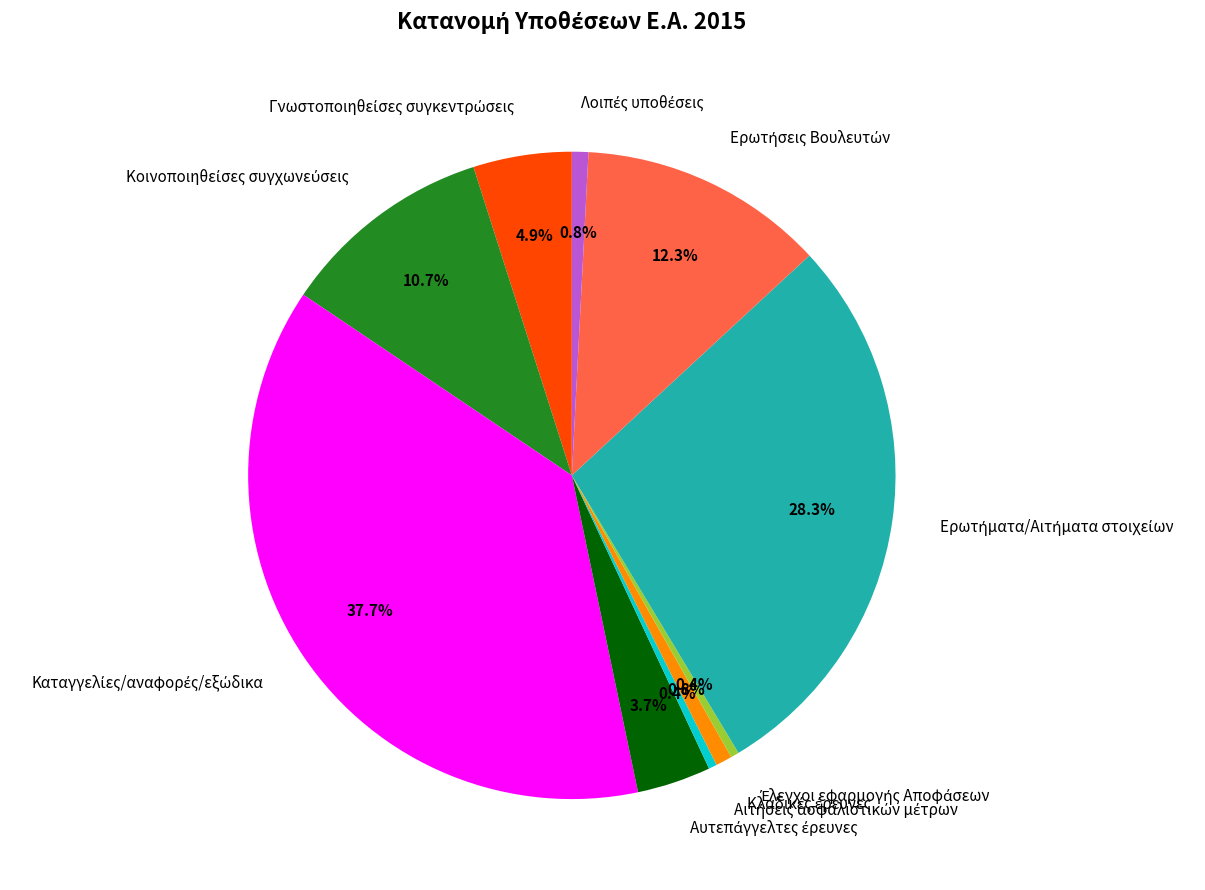

Is there a majority slice in this chart?

No